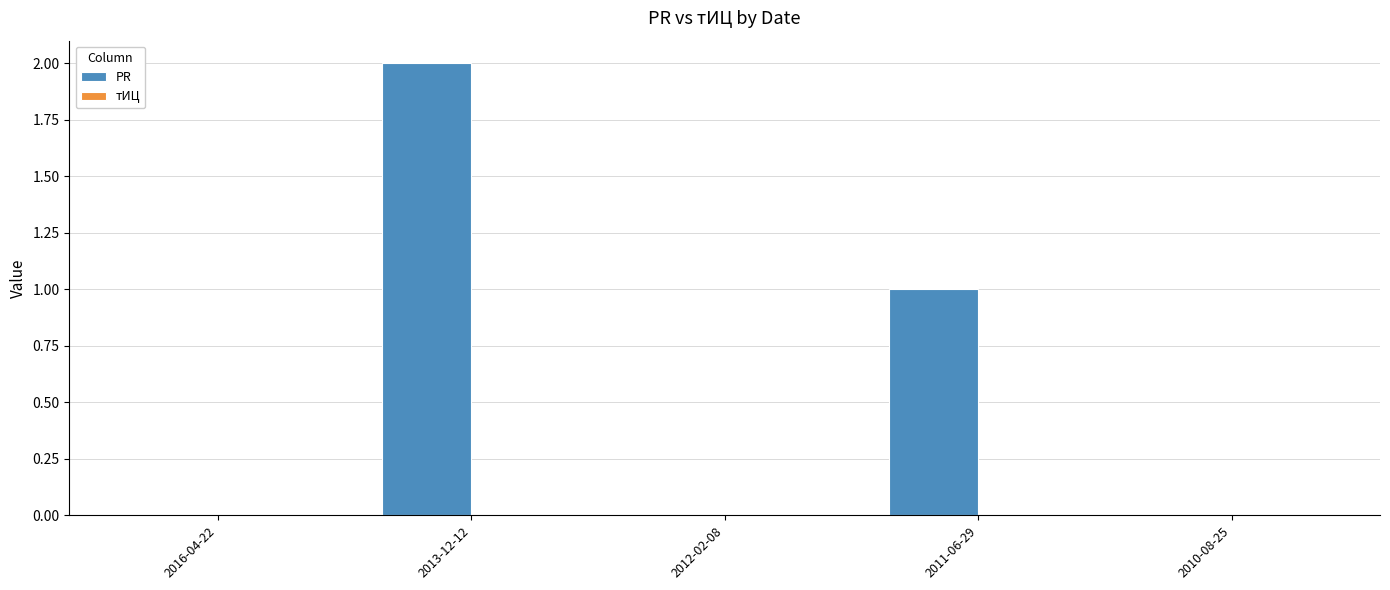

The chart shows a value of 3 at 2013-12-12. True or false?

False